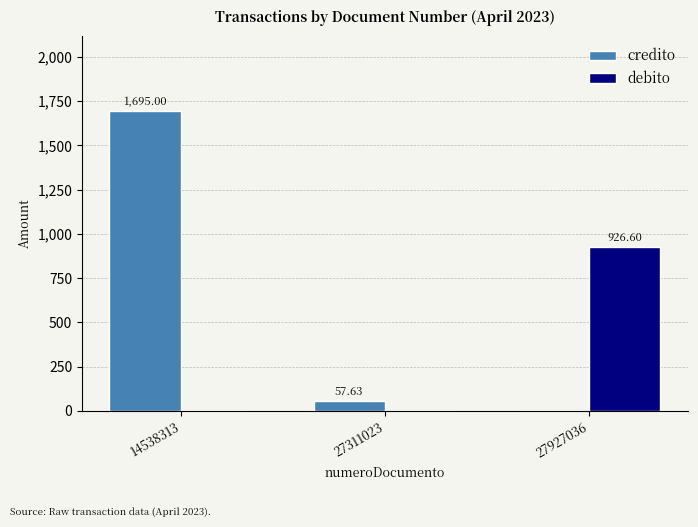

Reading left to right, what are all the values shown in this chart?

credito: 14538313=1695.0	27311023=57.6	27927036=0.0
debito: 14538313=0.0	27311023=0.0	27927036=926.6